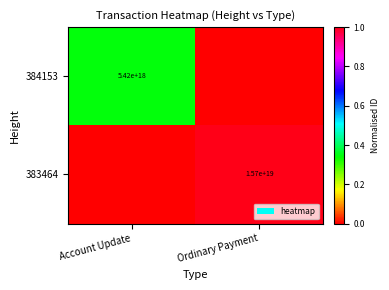

Is the value of 384153 at Account Update greater than the value of 383464 at Ordinary Payment?

No